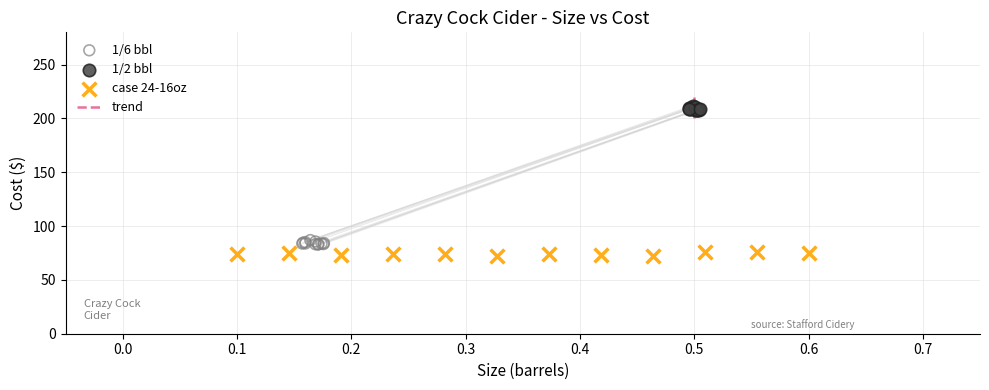

Which series contains the highest Y value?

1/2 bbl